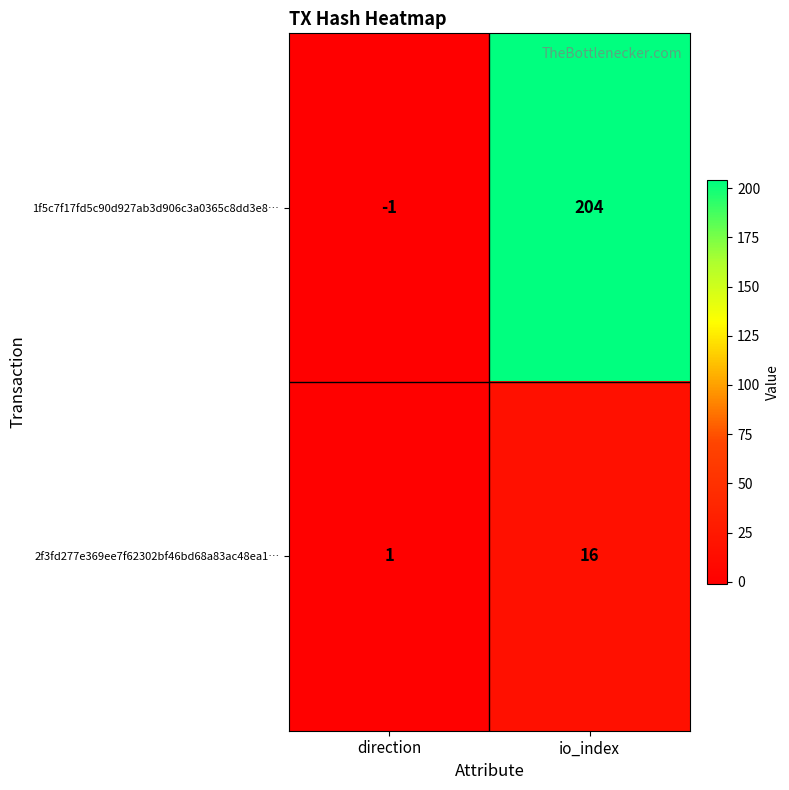

How many negative values does the 1f5c7f17fd5c90d927ab3d906c3a0365c8dd3e8… series have?

1